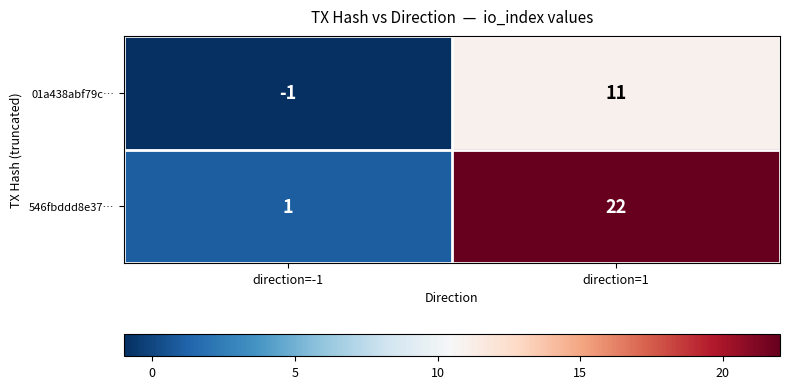

What is the average value of the 01a438abf79c… series?

5